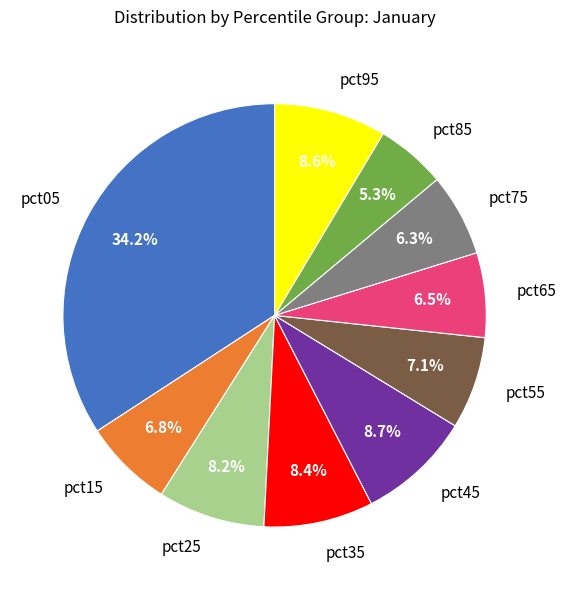

Is it true that pct85 is 5% of the pie?

True